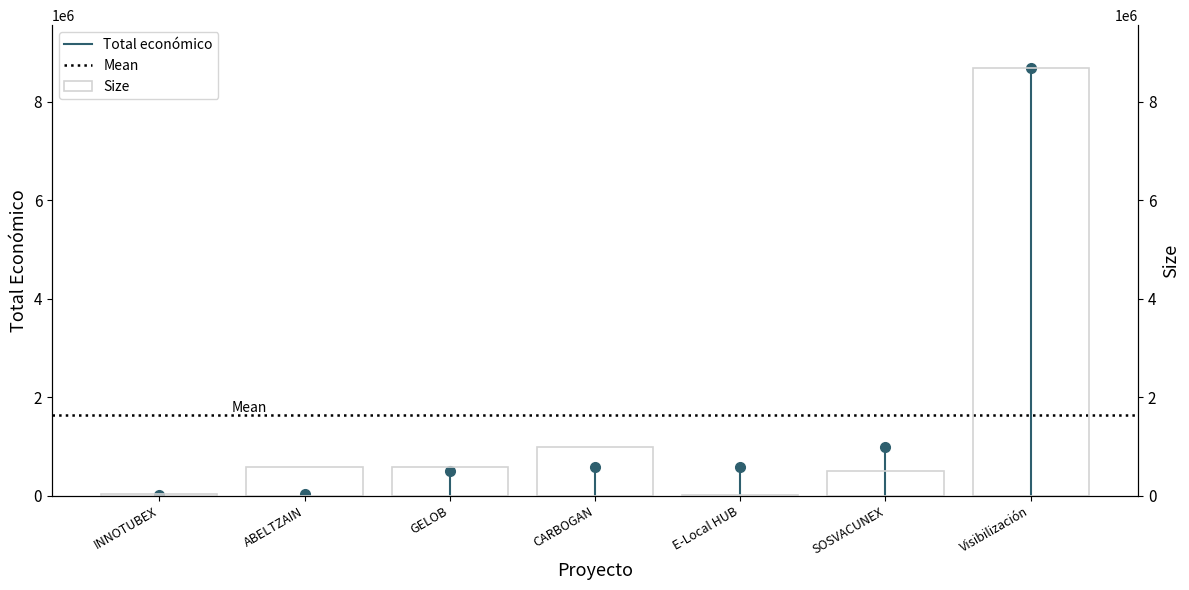

List the labels in order of value, smallest first.

E-Local HUB, INNOTUBEX, SOSVACUNEX, ABELTZAIN, GELOB, CARBOGAN, Visibilización